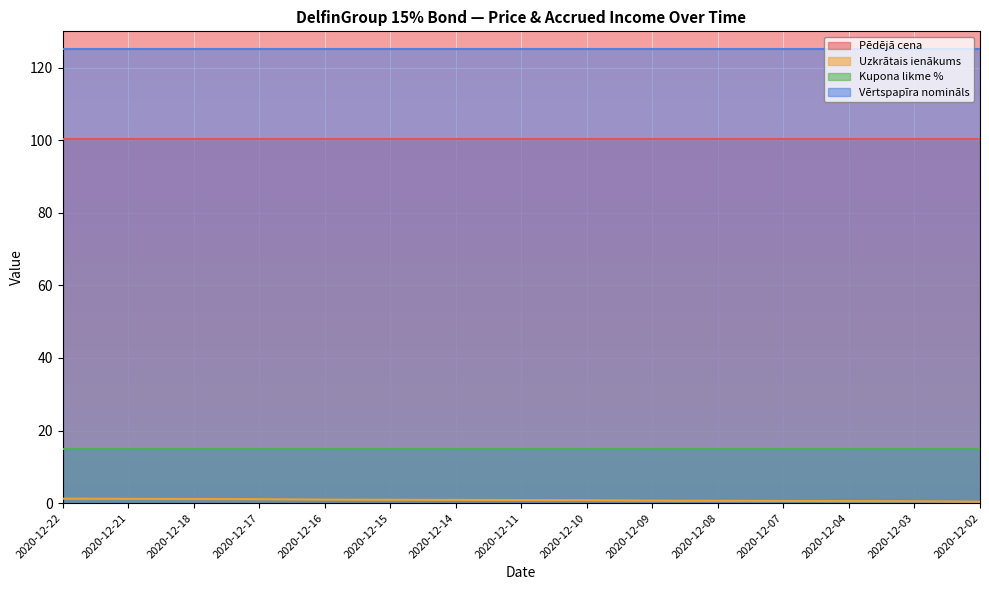

What is the sum of all Kupona likme % values?

225.0